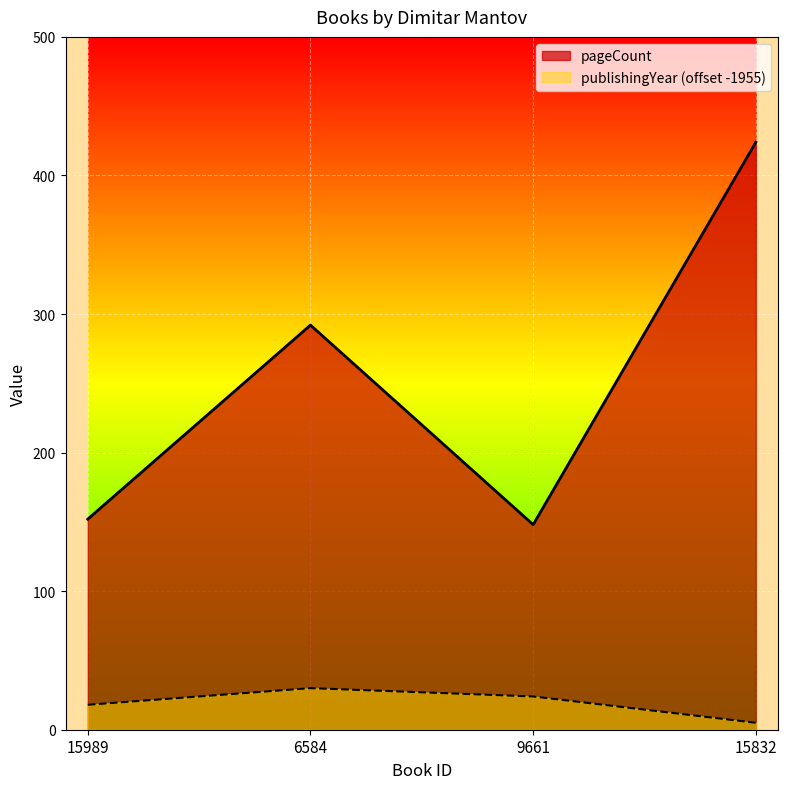

What is the lowest value of the pageCount series?

148